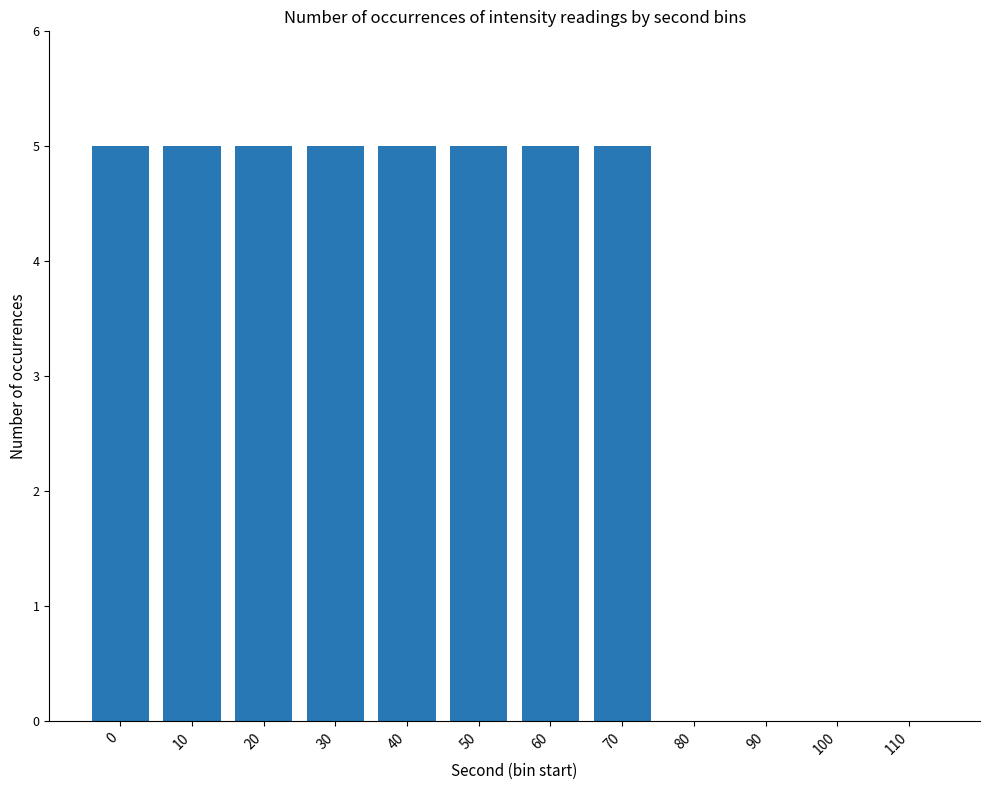

The chart shows a value of 0 at 100. True or false?

True